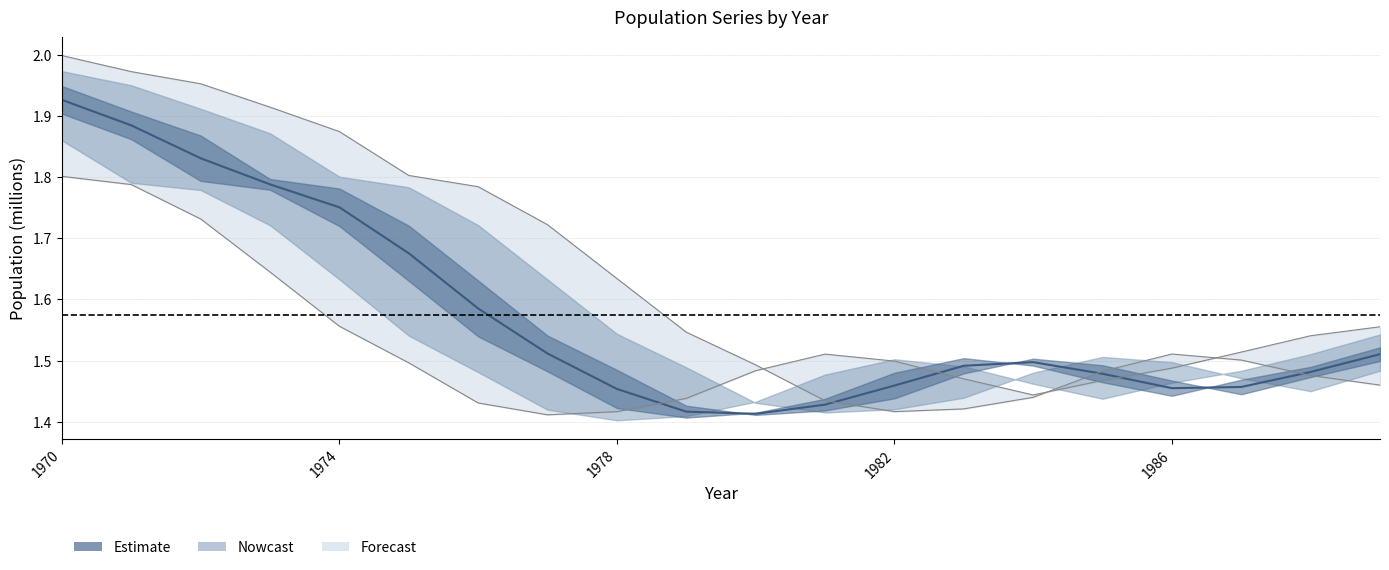

At which category is the sum across all series the highest?

1970